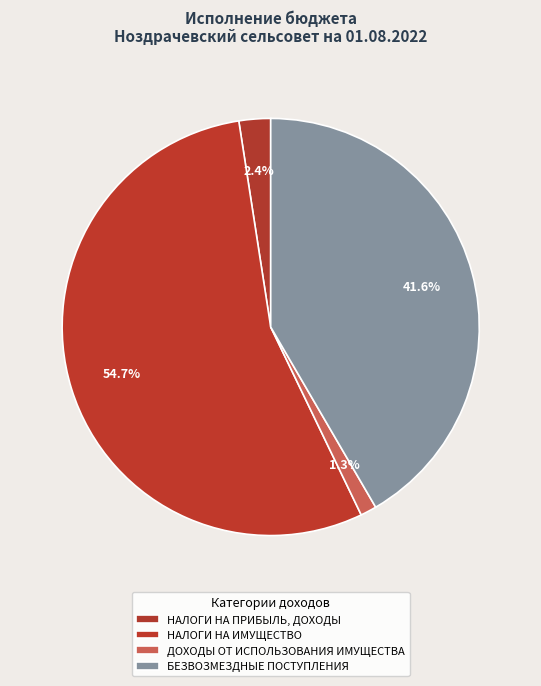

How many slices are in this pie chart?

4